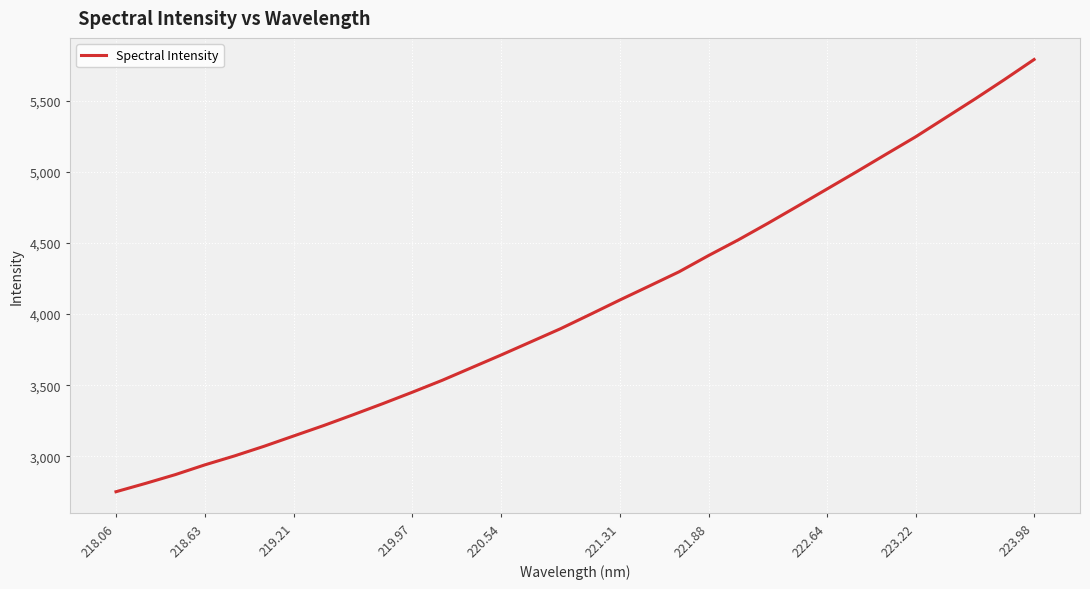

True or false: the data has more than 1 interior local peaks.

False